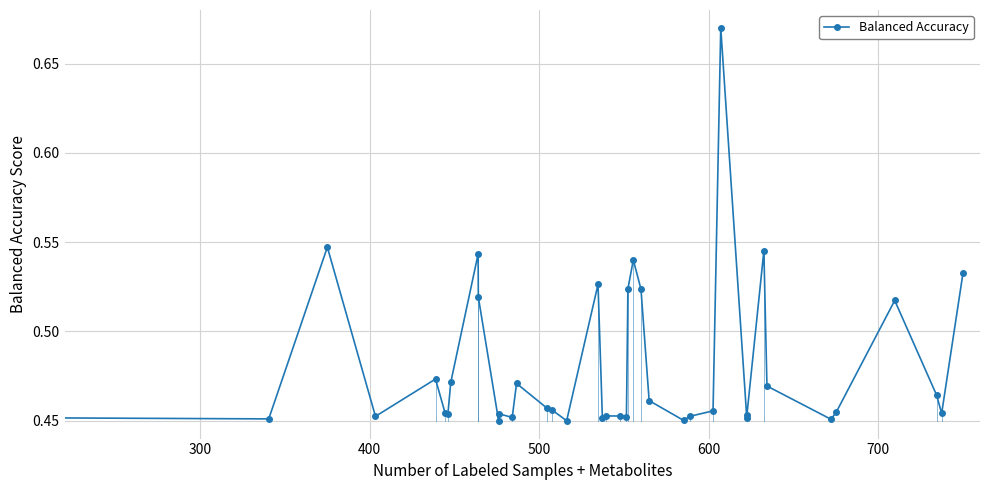

What is the sum of all values?

19.2